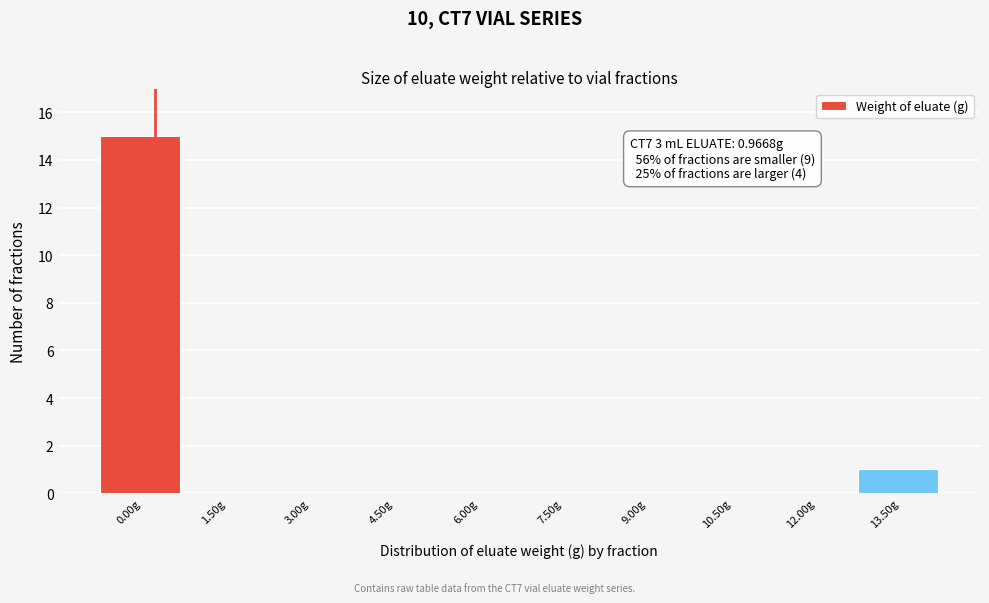

Reading right to left, what are all the values shown in this chart?

13.50g=1	12.00g=0	10.50g=0	9.00g=0	7.50g=0	6.00g=0	4.50g=0	3.00g=0	1.50g=0	0.00g=15